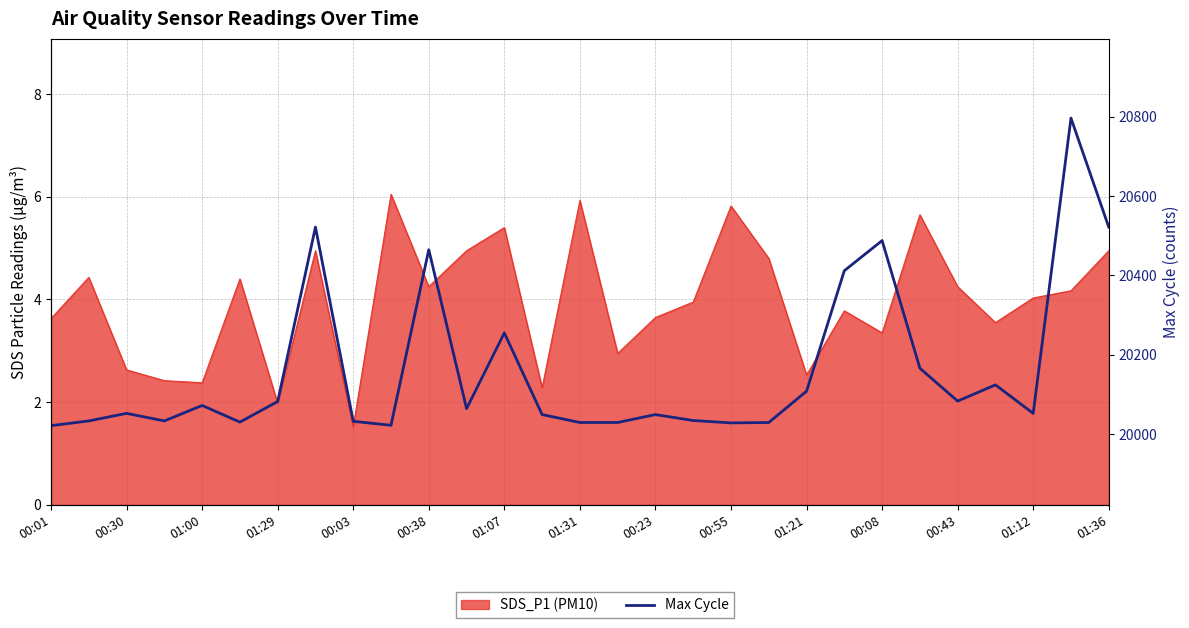

Does the chart have visible grid lines?

Yes